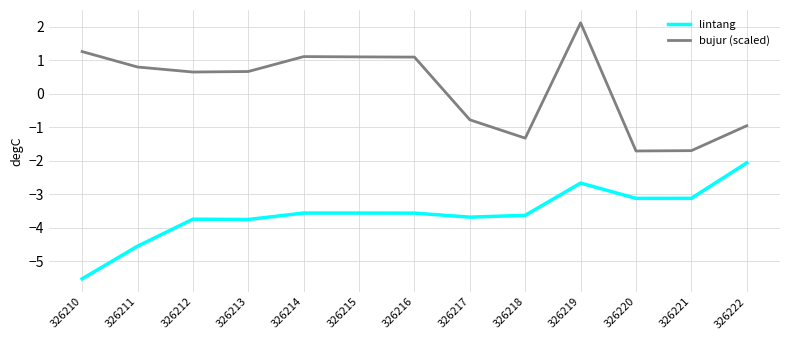

What is the difference between the maximum and minimum values in the lintang series?

3.5